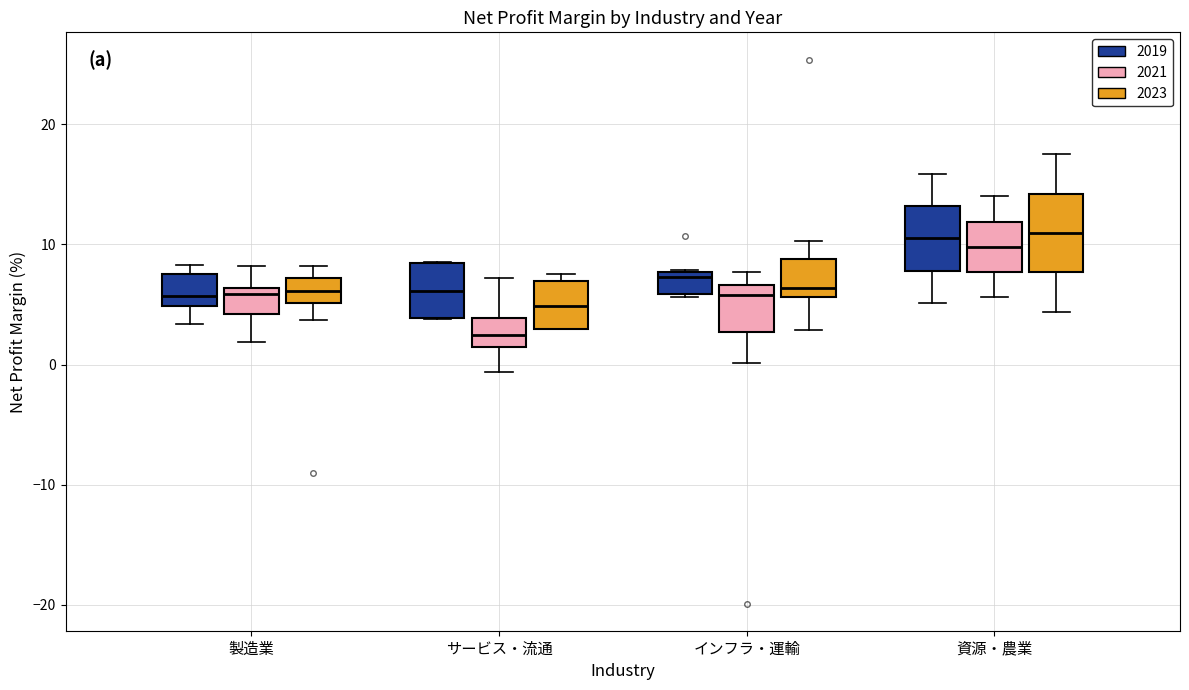

Reading left to right, transcribe this box plot: for each box, give where its median line is, the range the box spans, and where its two whiskers end, as read against the y-axis. The values are not printed on the chart, so give them approximately, as read against the axis.

製造業 (2019): median 6, box 5 to 8, whiskers 3 to 8 (just above the box's upper edge)
製造業 (2021): median 6 (just below the box's upper edge), box 4 to 6, whiskers 2 to 8
製造業 (2023): median 6, box 5 to 7, whiskers 4 to 8
サービス・流通 (2019): median 6, box 4 to 8, whiskers 4 to 9
サービス・流通 (2021): median 2, box 1 to 4, whiskers -1 to 7
サービス・流通 (2023): median 5, box 3 to 7, whiskers 3 to 8
インフラ・運輸 (2019): median 7, box 6 to 8, whiskers 6 (just below the box's lower edge) to 8
インフラ・運輸 (2021): median 6, box 3 to 7, whiskers 0 to 8
インフラ・運輸 (2023): median 6 (just above the box's lower edge), box 6 to 9, whiskers 3 to 10
資源・農業 (2019): median 11, box 8 to 13, whiskers 5 to 16
資源・農業 (2021): median 10, box 8 to 12, whiskers 6 to 14
資源・農業 (2023): median 11, box 8 to 14, whiskers 4 to 18